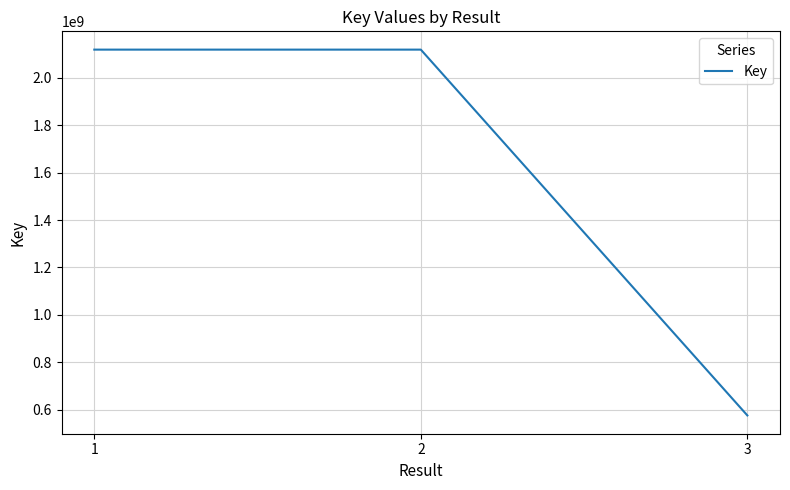

Is this an area chart (filled region under the line)?

No